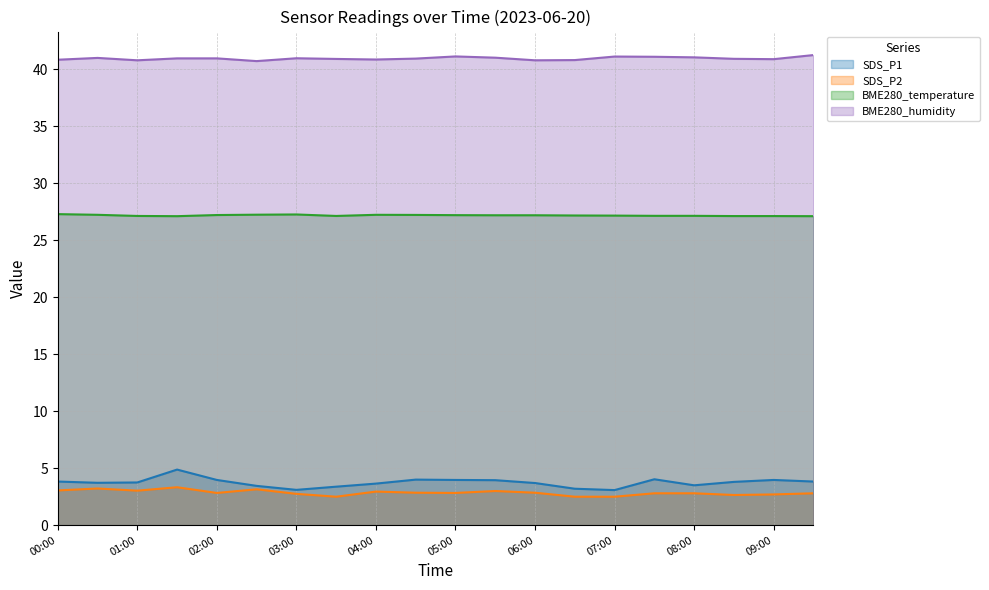

Between 04:00 and 06:30, which series saw the biggest shift?

SDS_P2